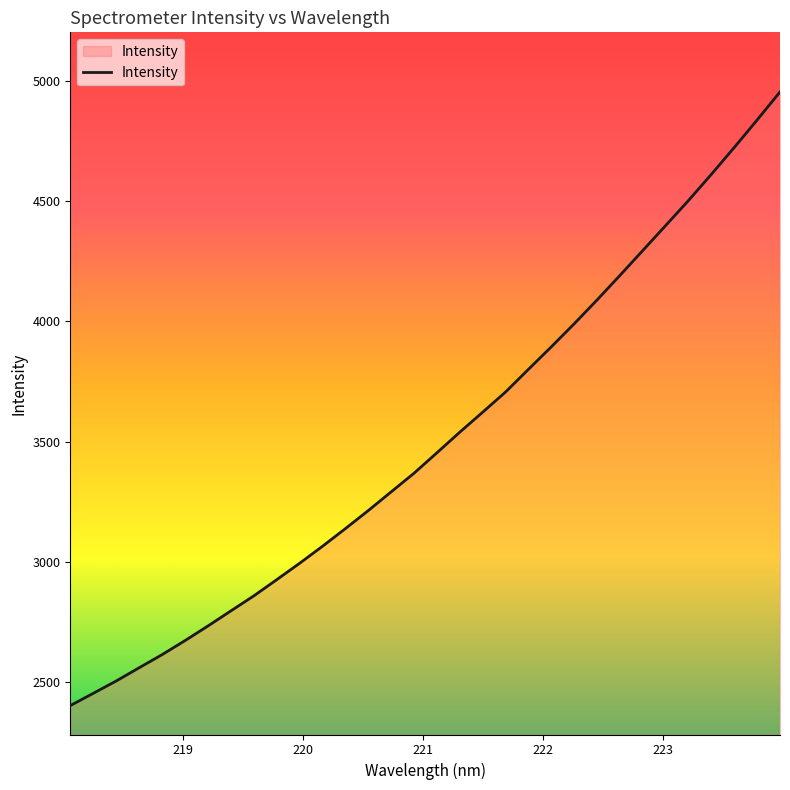

What is the maximum value shown in the chart?

4953.4